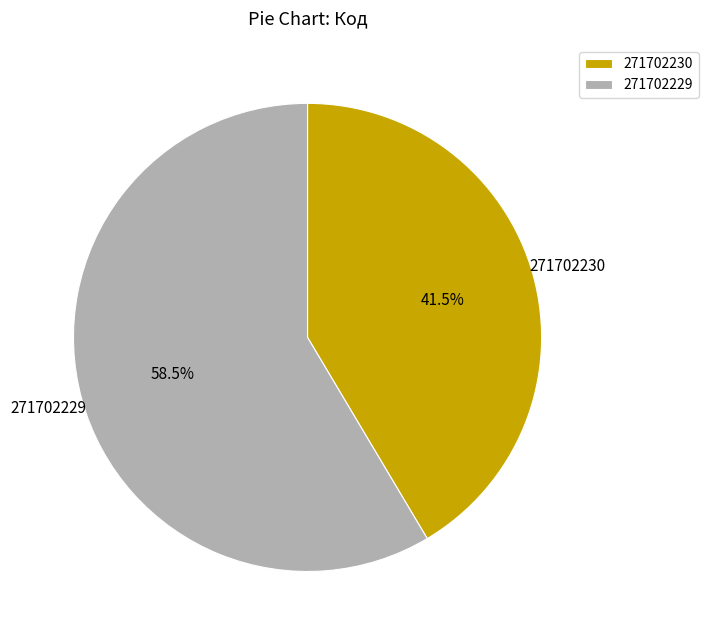

True or false: 271702229 accounts for 46% of the total.

False